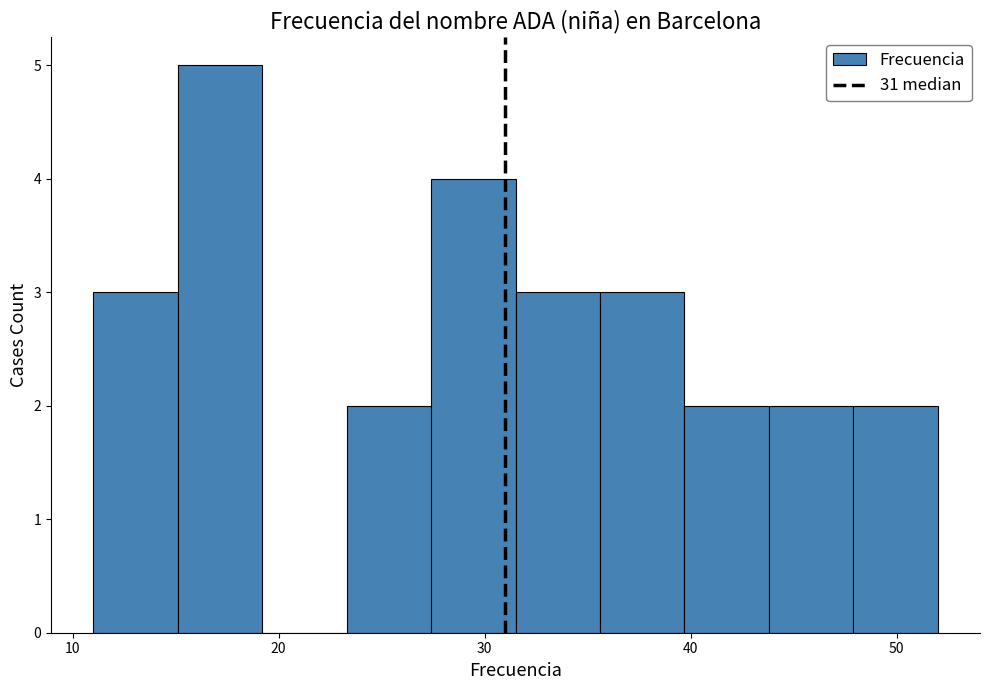

Which range on the x-axis has the tallest bar?

15.1 to 19.2